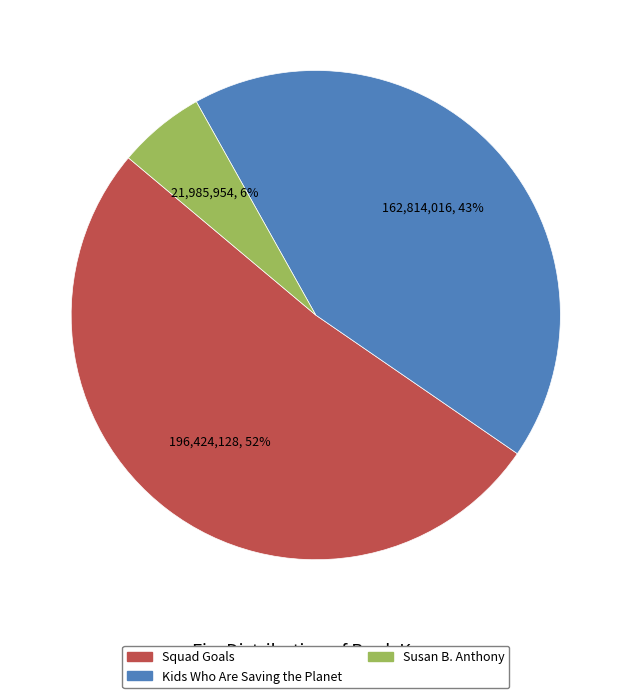

Rank the categories by value from highest to lowest.

Squad Goals, Kids Who Are Saving the Planet, Susan B. Anthony